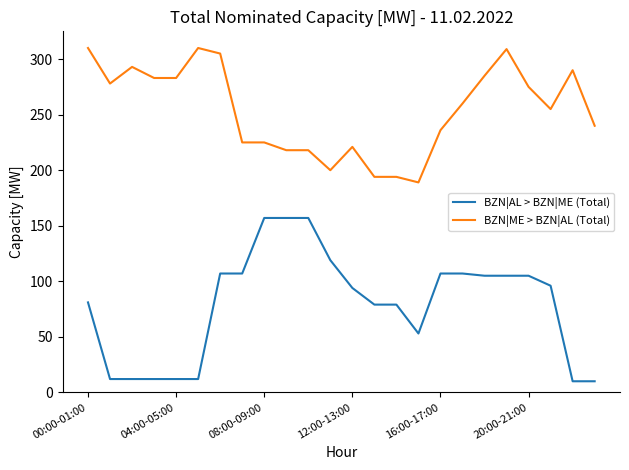

What is the maximum value for BZN|AL > BZN|ME (Total)?

157